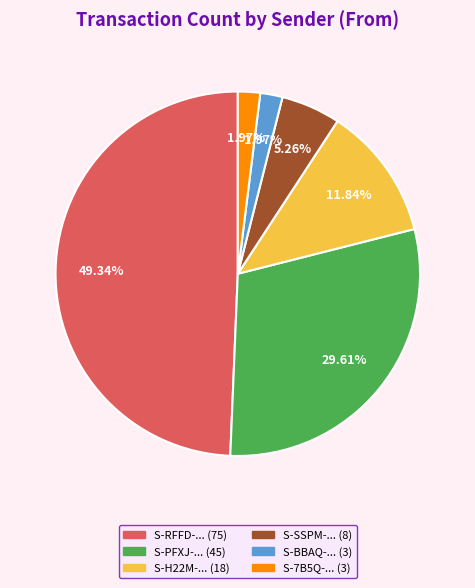

Is there a majority slice in this chart?

No